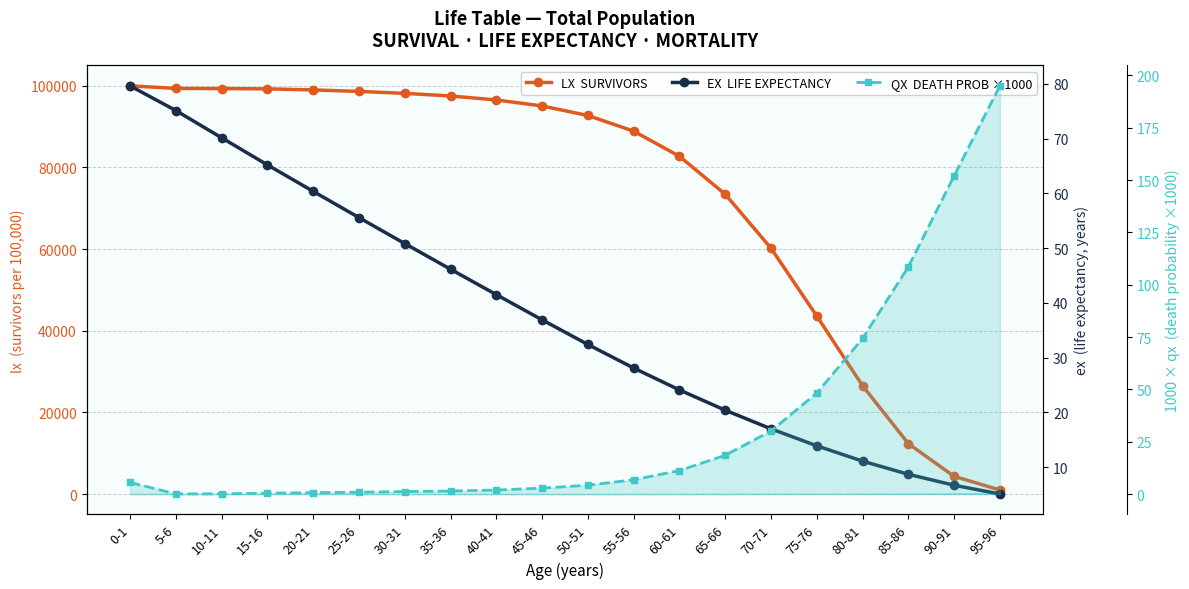

What is the label of the 1st point from the right?

95-96